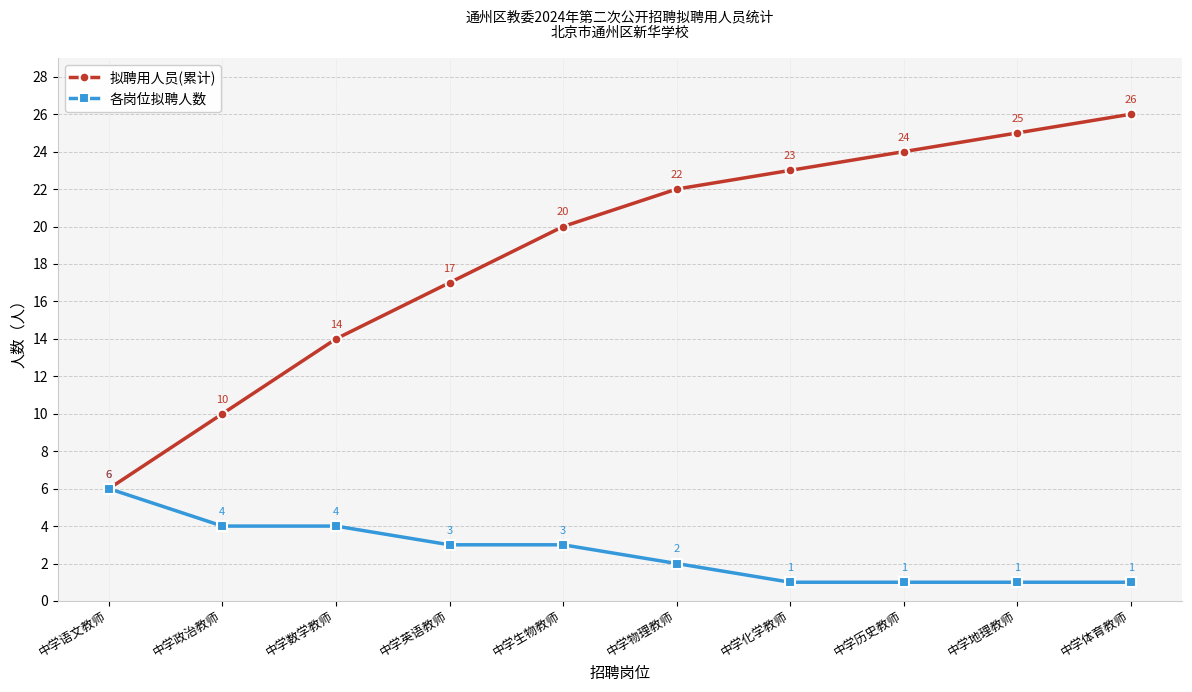

Which series changed the most between 中学语文教师 and 中学政治教师?

拟聘用人员(累计)